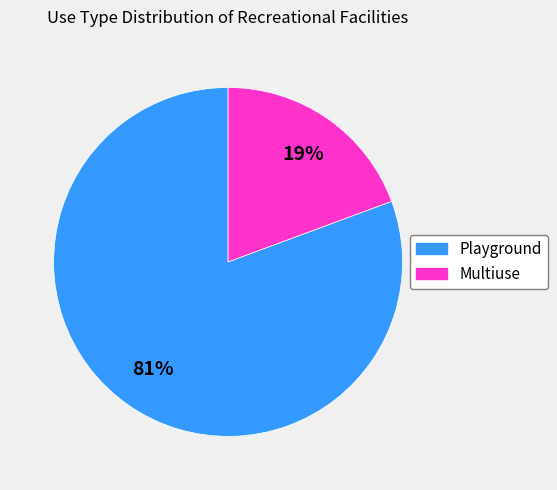

Is Playground the majority of the pie?

Yes